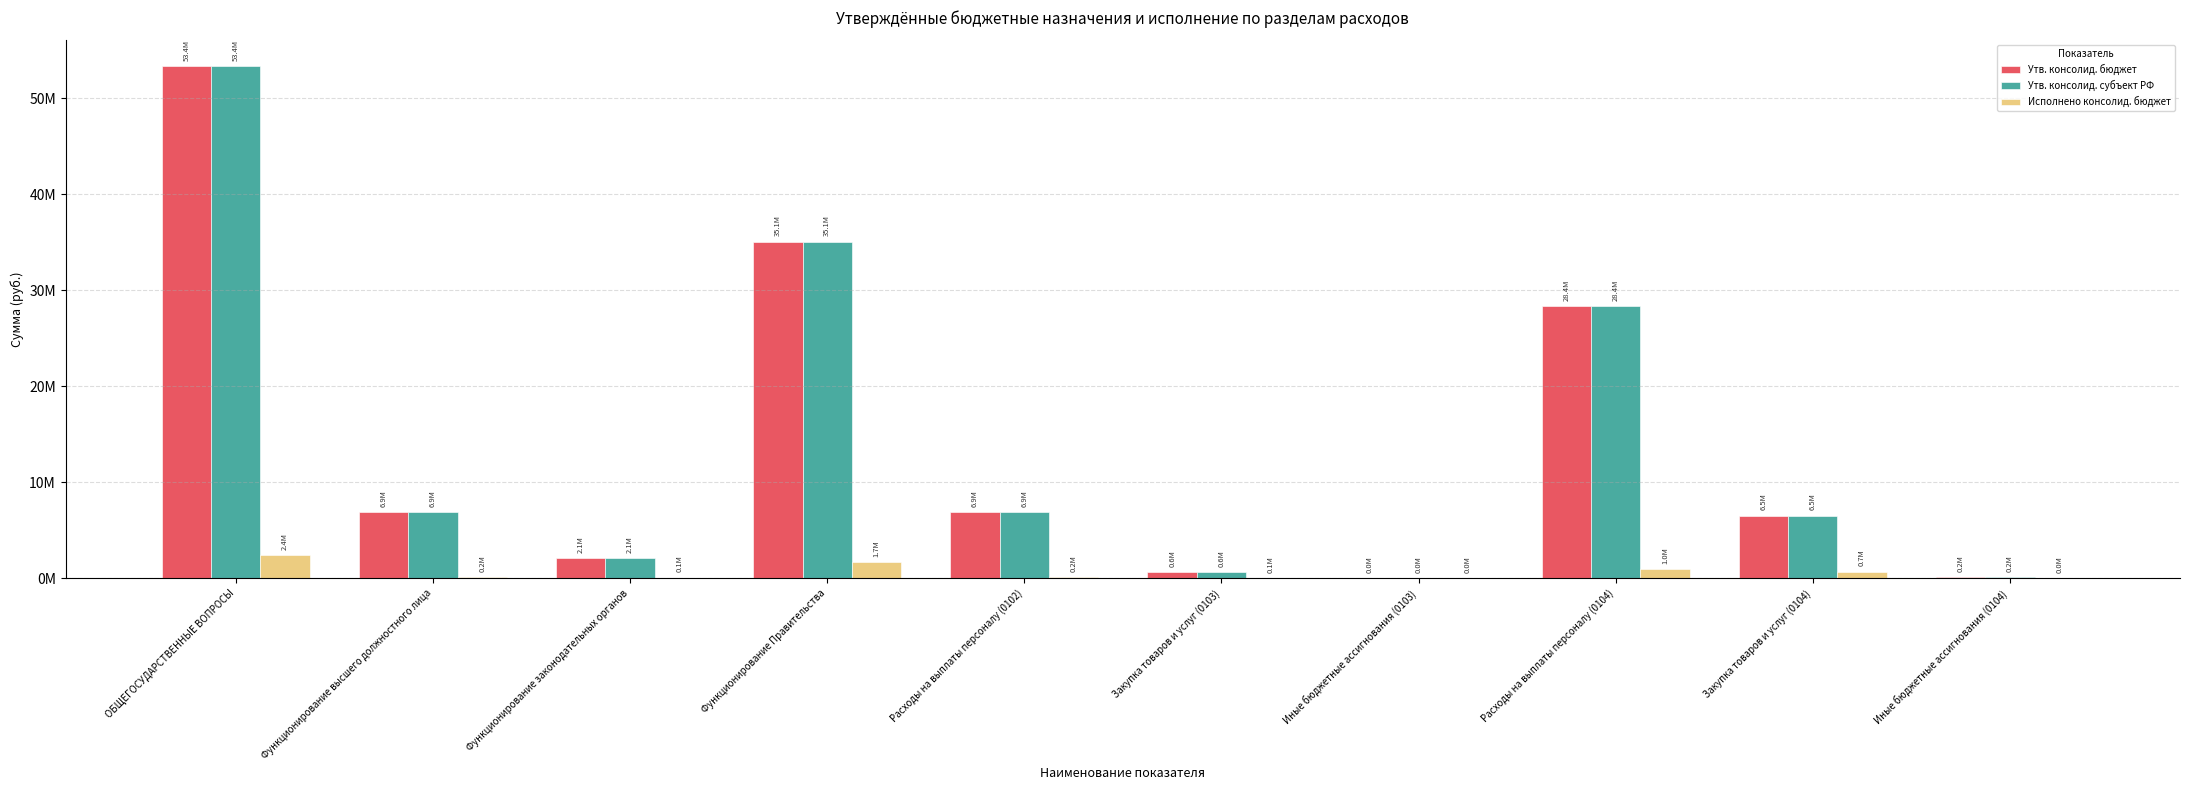

Does the chart contain stacked bars?

No